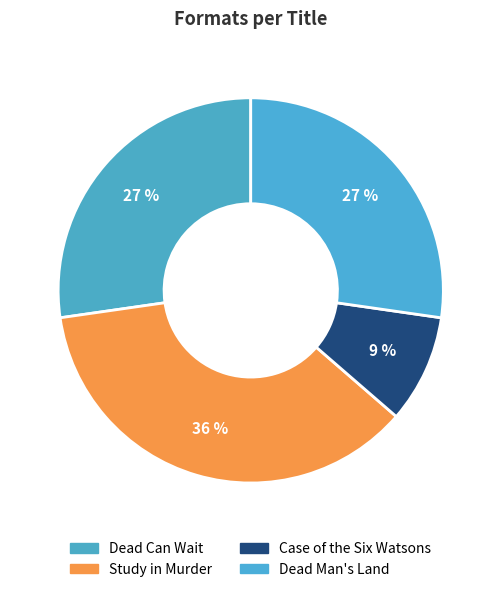

Is it true that Case of the Six Watsons is 4% of the pie?

False